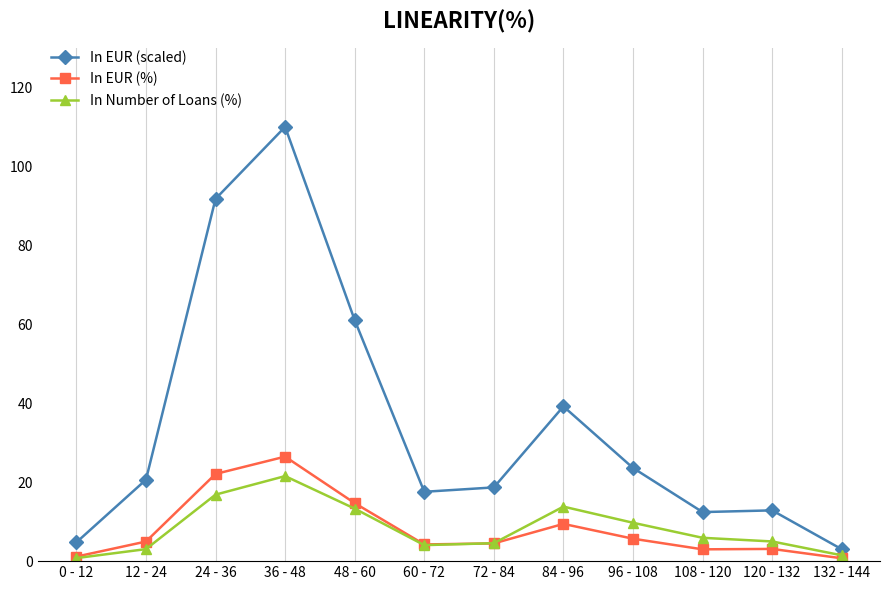

What is the label of the 12th point from the left?

132 - 144